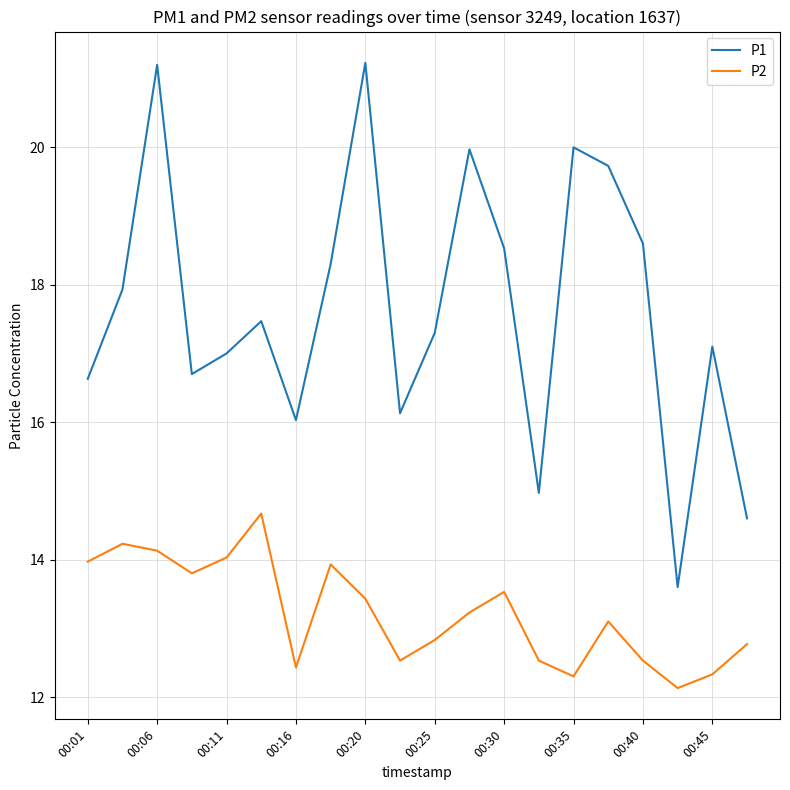

Which series has the largest total across all categories?

P1